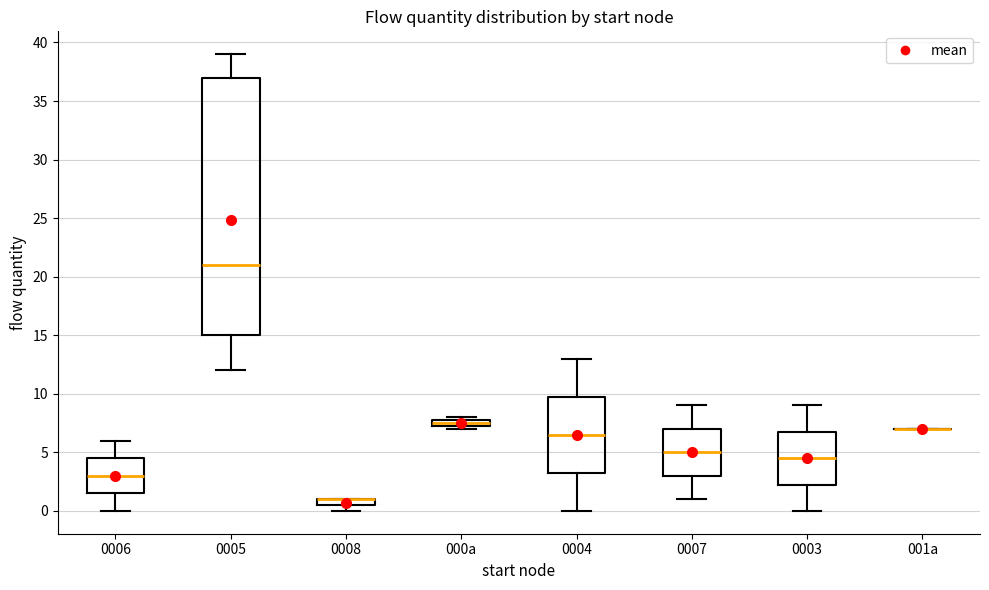

Which box is the tallest, from its lower edge to its upper edge?

0005